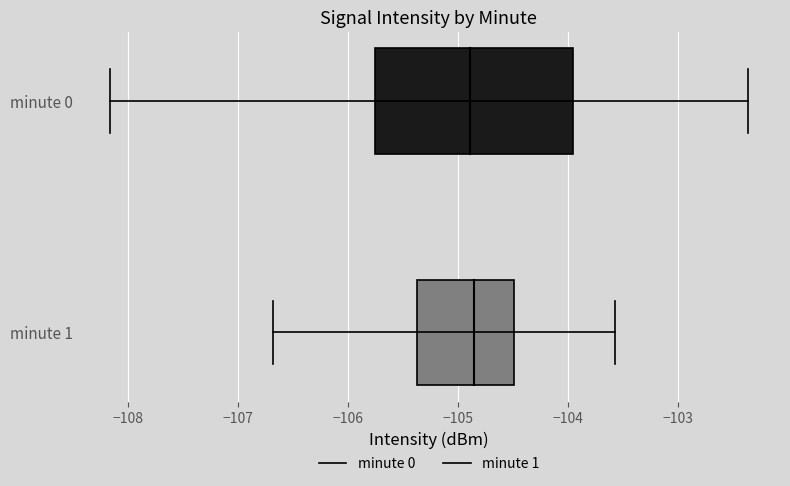

Count the number of data series in this chart.

2